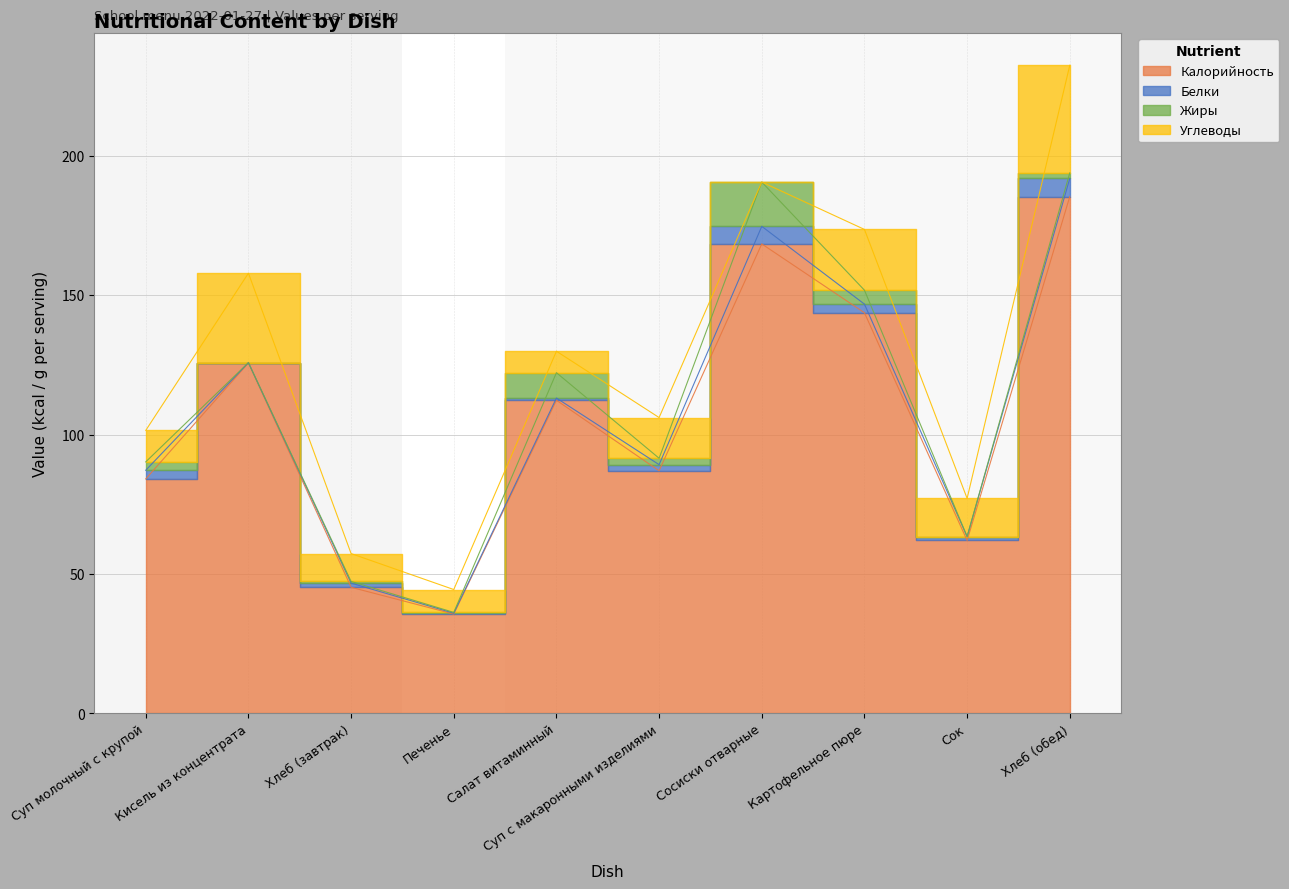

Reading left to right, what are all the values shown in this chart?

Калорийность: 84.1	125.7	45.2	35.6	112.3	87.0	168.4	143.7	62.0	185.4
Белки: 3.1	0.1	1.5	0.3	0.8	2.2	6.3	3.1	1.4	6.5
Жиры: 3.0	0.0	0.6	0.3	9.1	2.3	15.9	5.0	0.0	2.0
Углеводы: 11.3	32.1	10.0	8.2	7.7	14.6	0.0	21.8	13.7	38.6